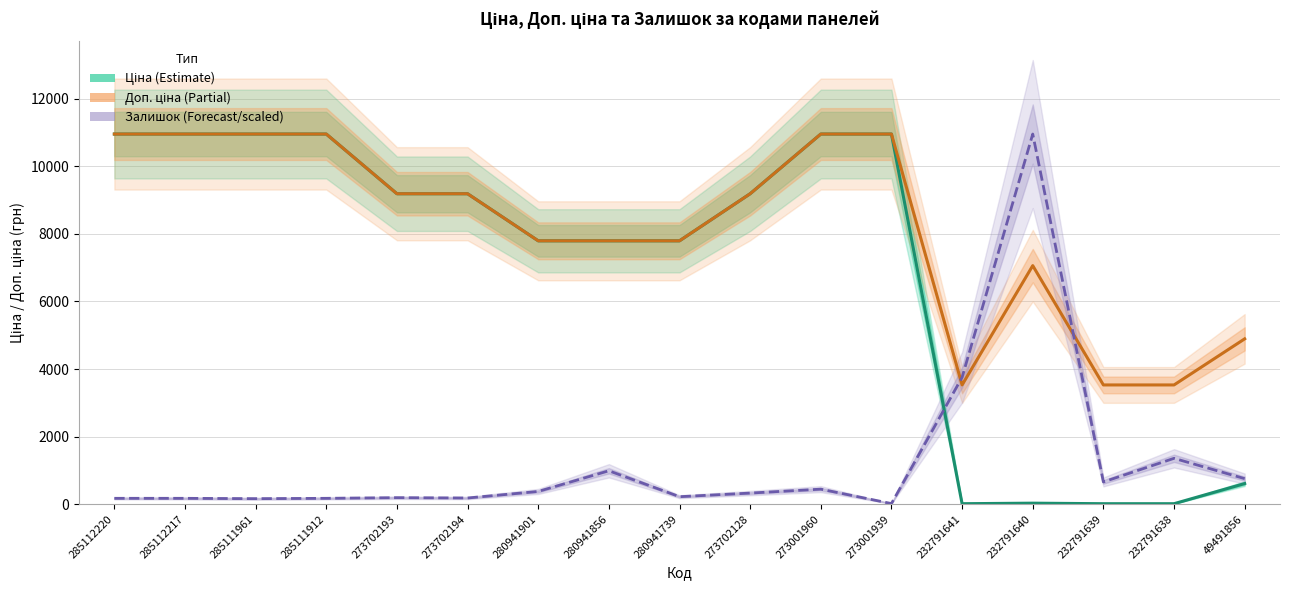

At how many categories does at least one series exceed 9391?

7